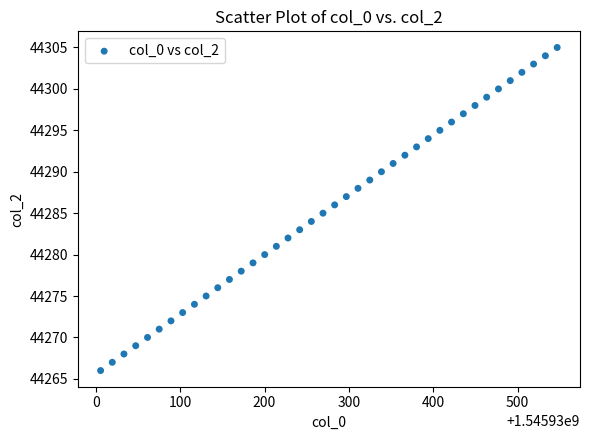

What is the range of Y values (max minus min)?

39